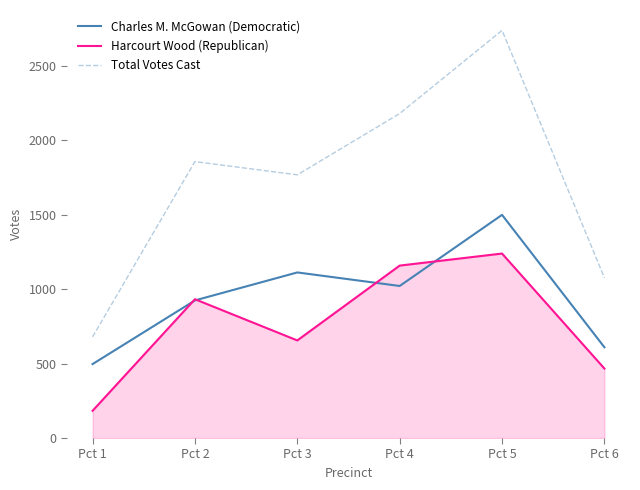

At which category is the sum across all series the highest?

Pct 5